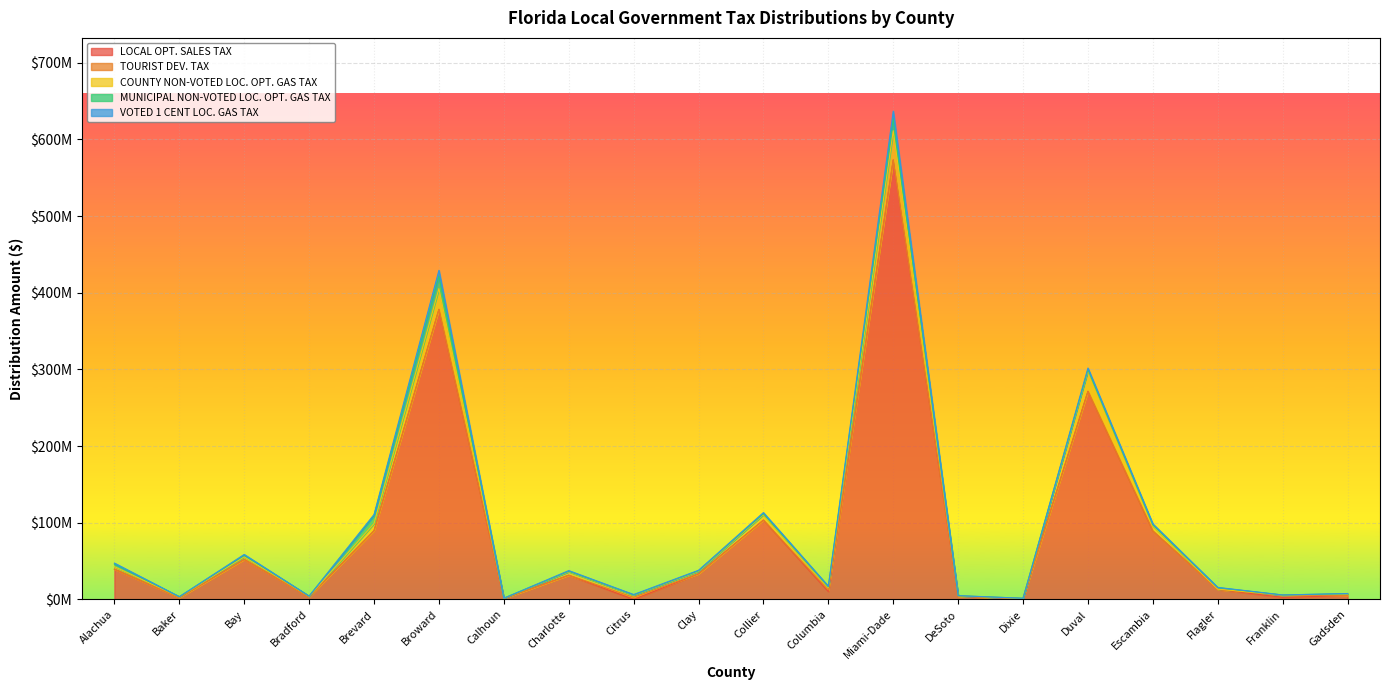

At which label is VOTED 1 CENT LOC. GAS TAX closest to 4816532?

Duval